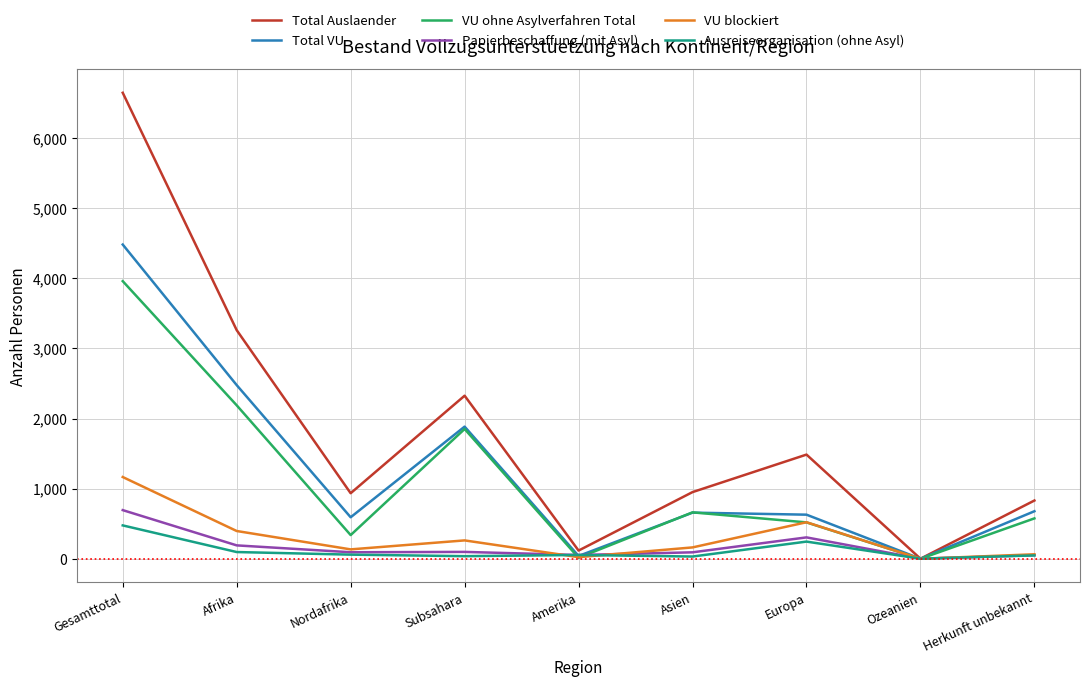

The Total Auslaender series shows 935 at Nordafrika. True or false?

True